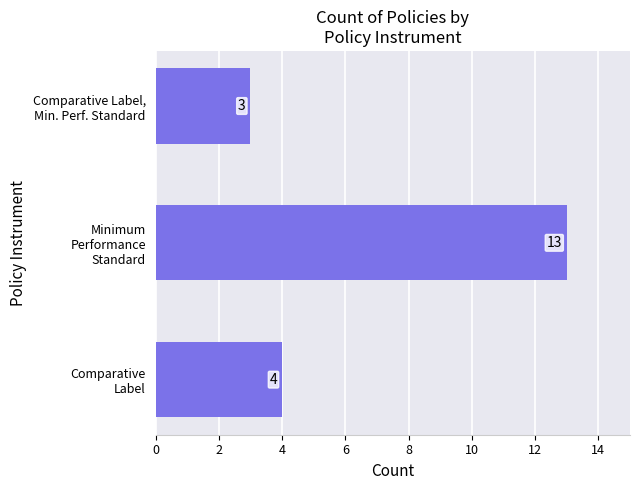

List the labels in order of value, smallest first.

Comparative Label,
Min. Perf. Standard, Comparative
Label, Minimum
Performance
Standard